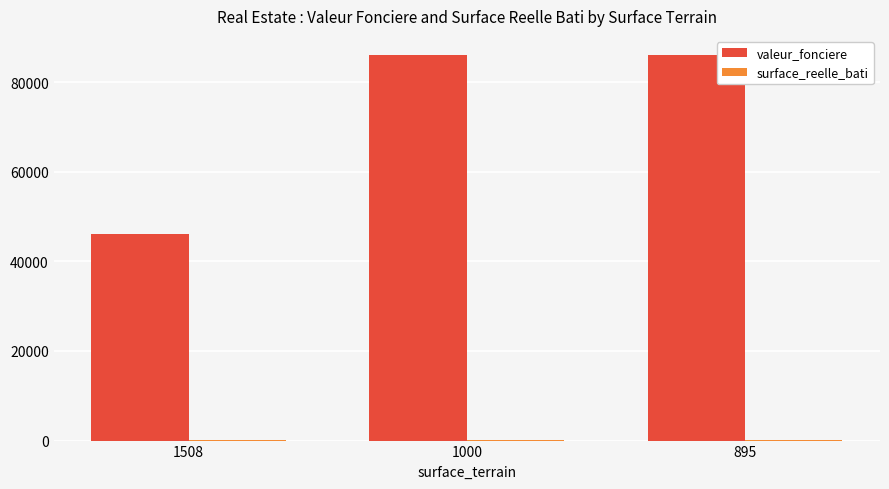

How many groups of bars are there?

3